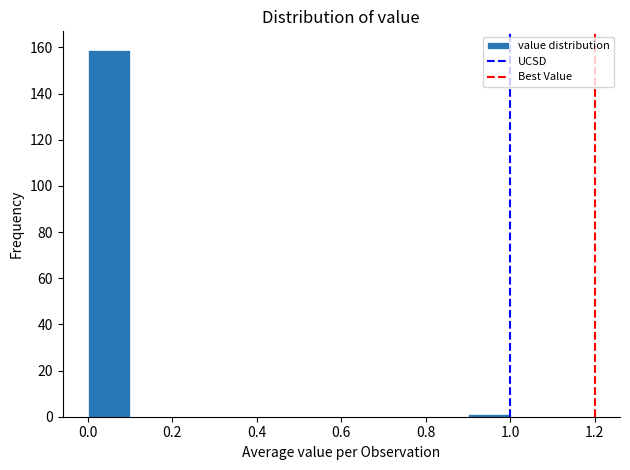

How tall is the bar that spans 0.0 to 0.1 on the x-axis? The values are not printed on the chart, so give them approximately, as read against the axis.

160